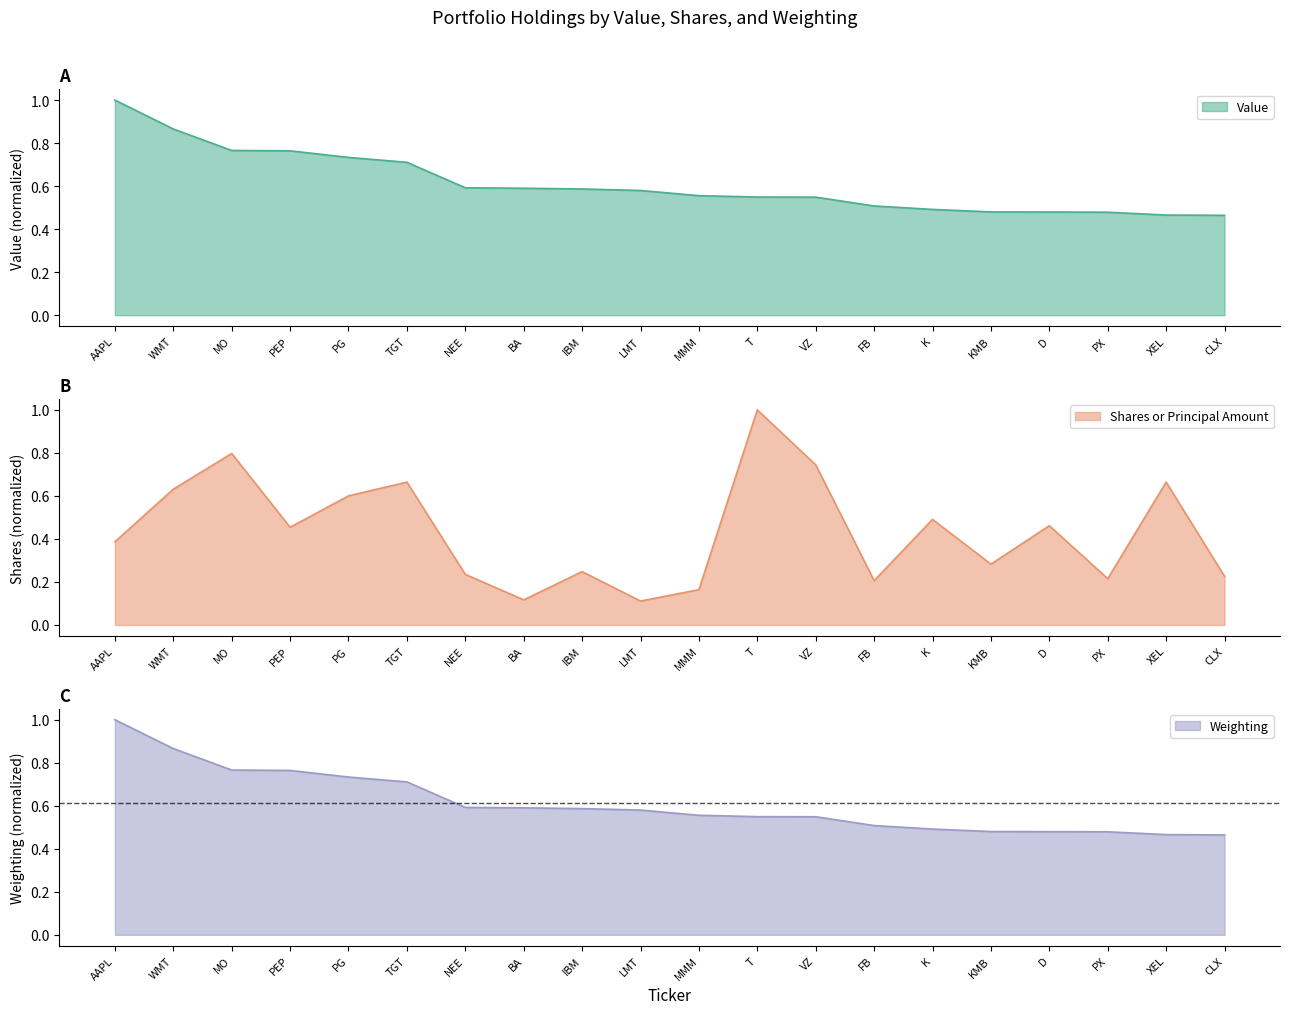

At which label does Weighting reach its minimum?

CLX